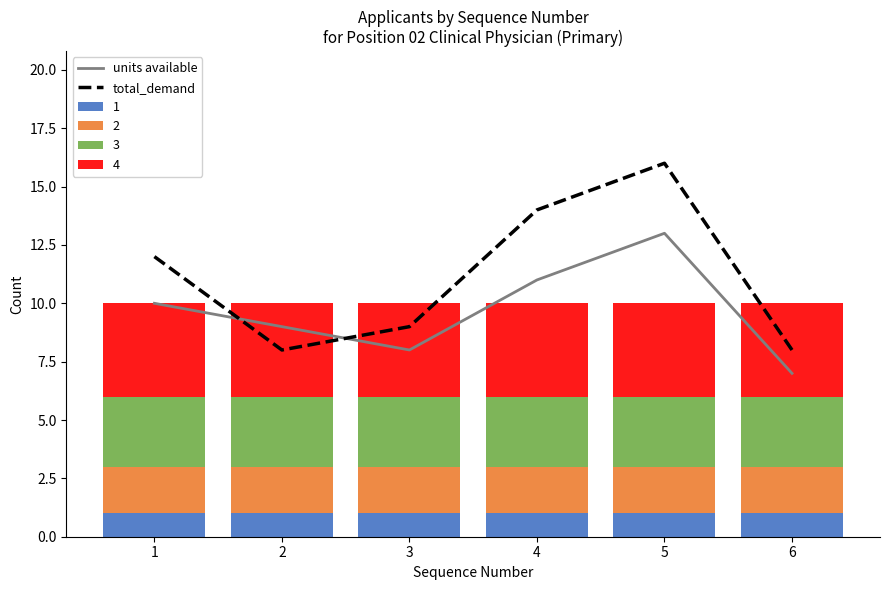

At which label is units available closest to 10?

1